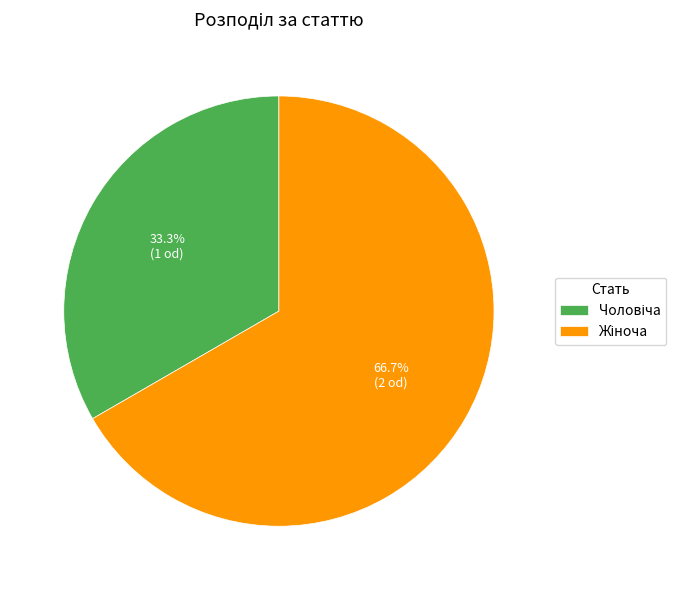

Does any single category account for the majority?

Yes